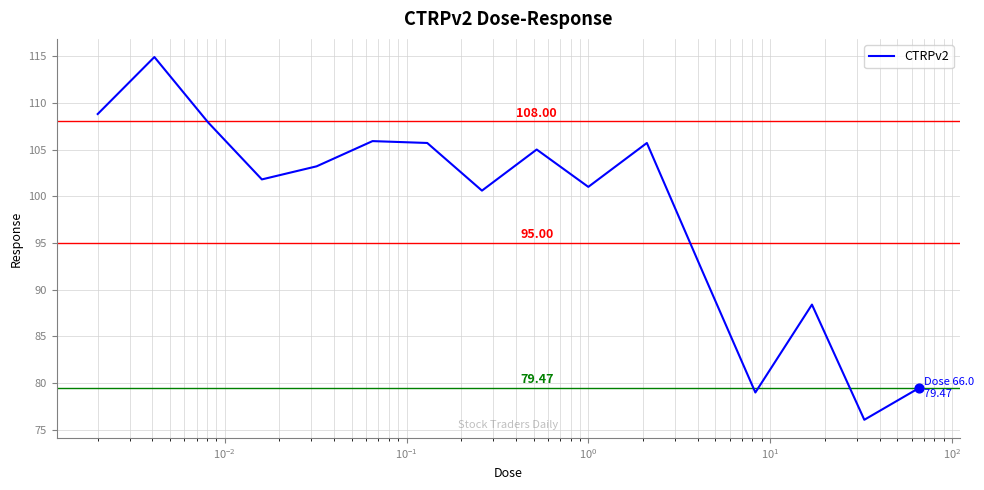

What is the difference between the maximum and minimum values?

38.8